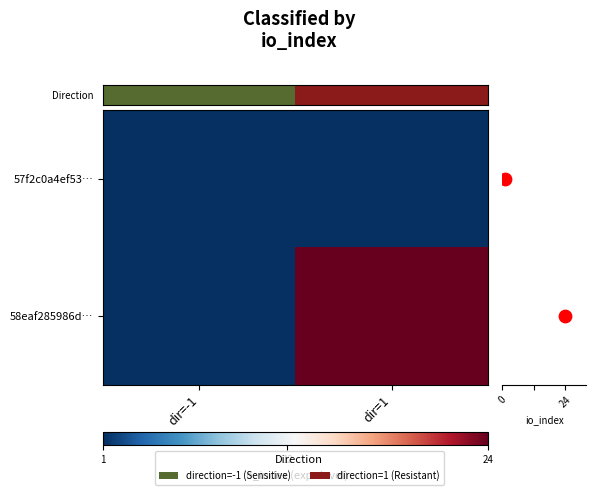

List the labels in order of Direction value, largest first.

dir=1, dir=-1